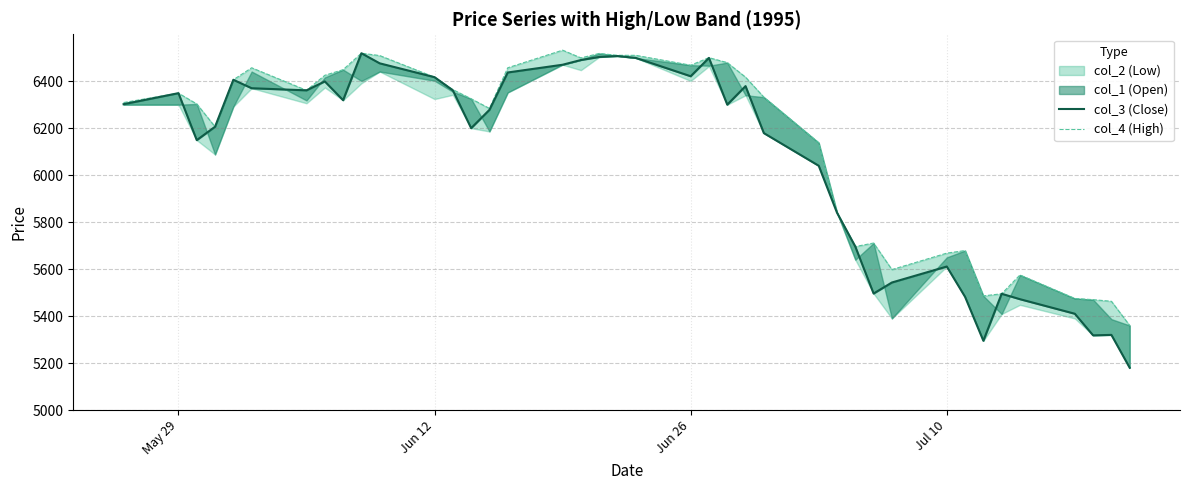

Which series changed the most between Jun 12 and Jul 10?

col_3 (Close)